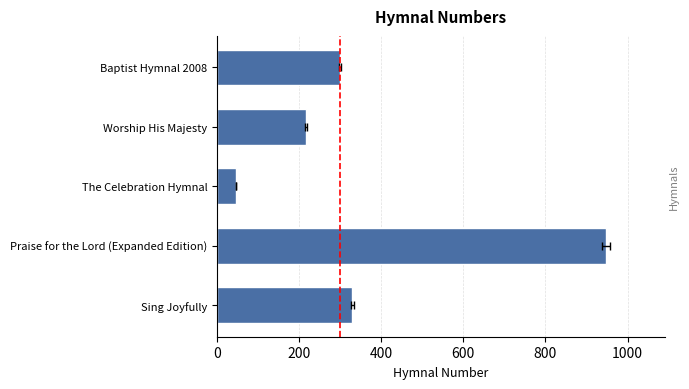

What is the ratio of the value at Worship His Majesty to the value at Sing Joyfully?

0.7